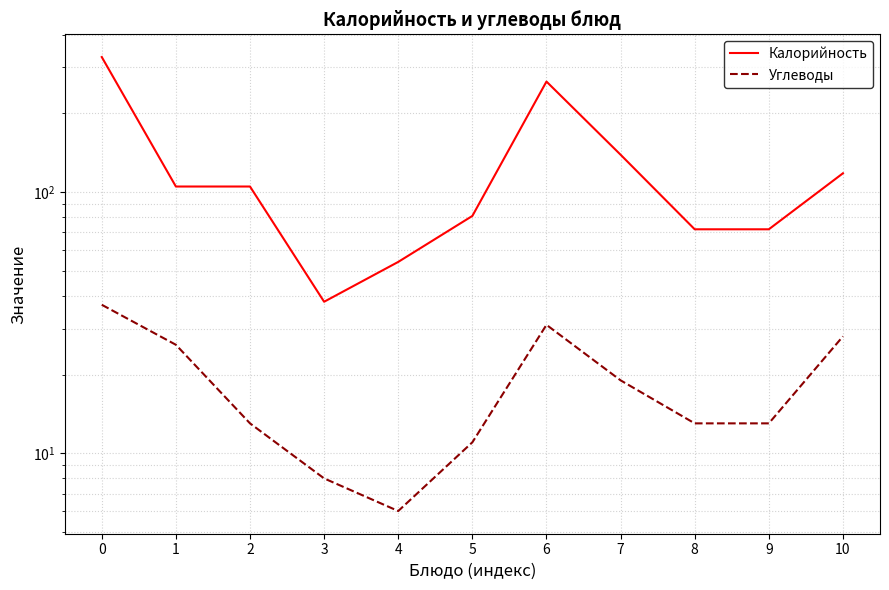

What value does the Углеводы series have at 5?

11